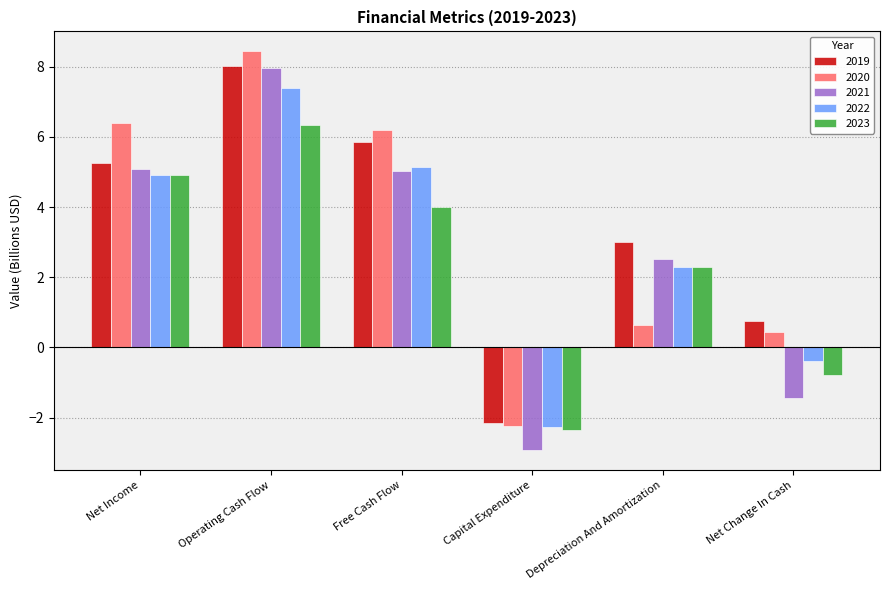

At which category does the chart reach its peak across all series?

Operating Cash Flow